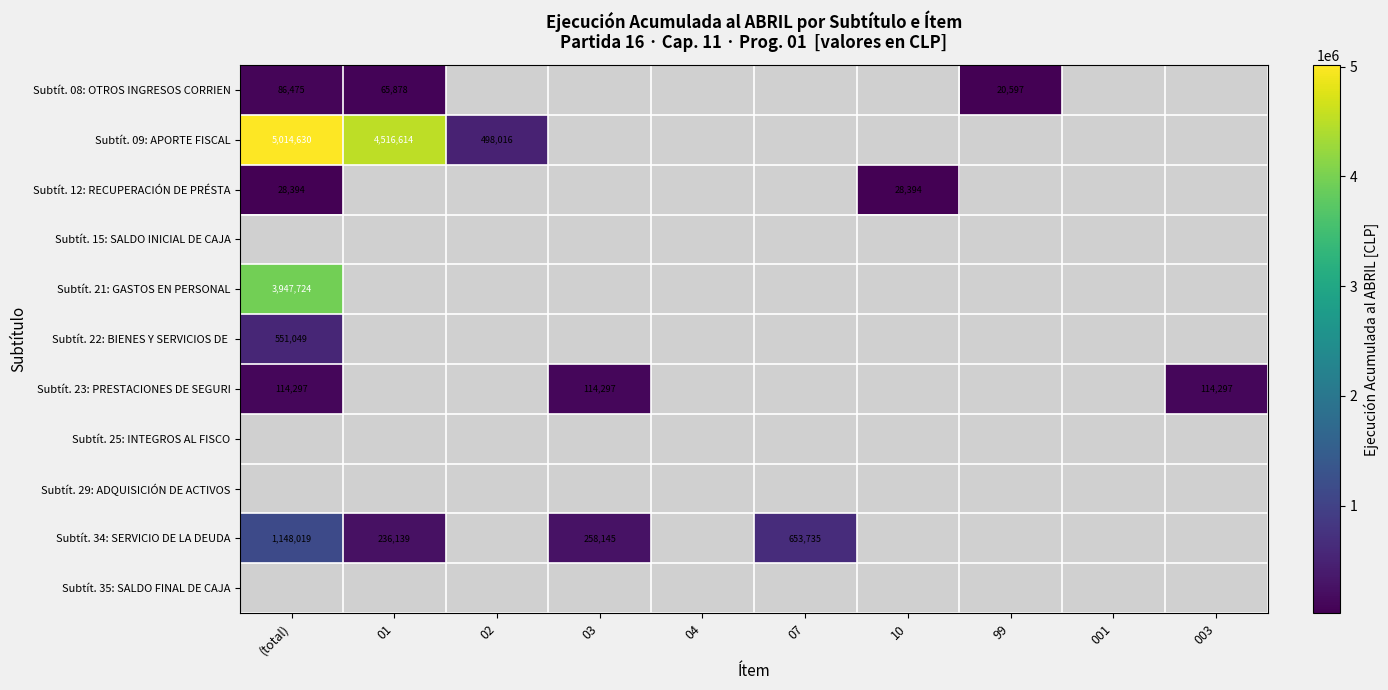

How many positive values does the Subtít. 23: PRESTACIONES DE SEGURI series have?

3